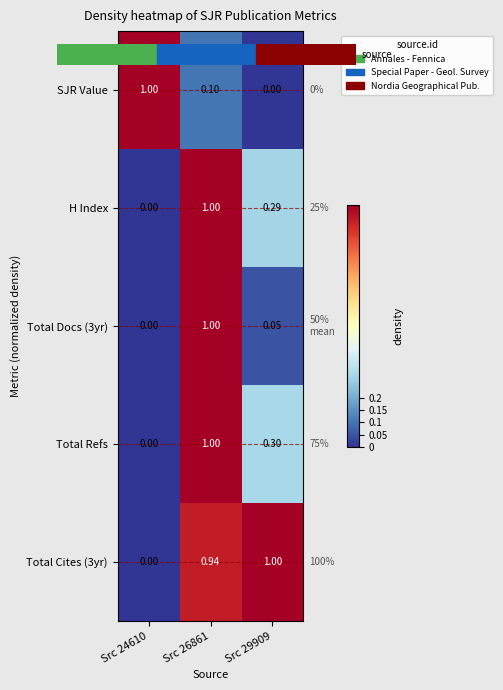

Is the value of Total Cites (3yr) at Src 24610 greater than the value of Total Docs (3yr) at Src 29909?

No